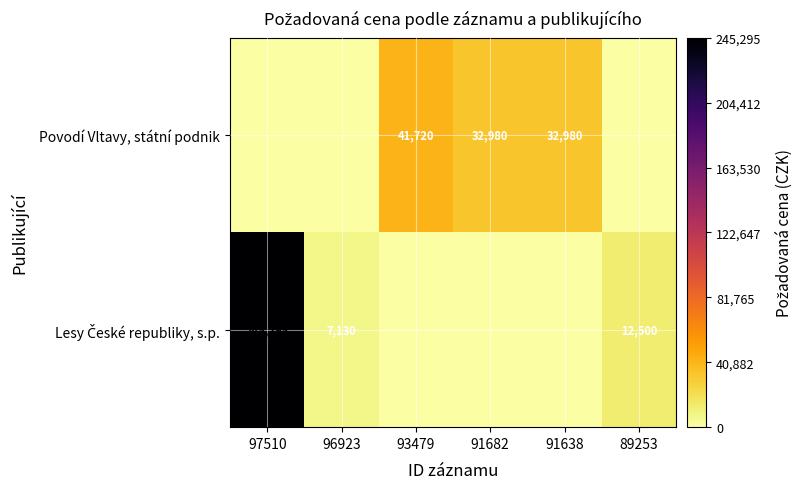

Is it true that Povodí Vltavy, státní podnik equals 45510 at 91682?

False